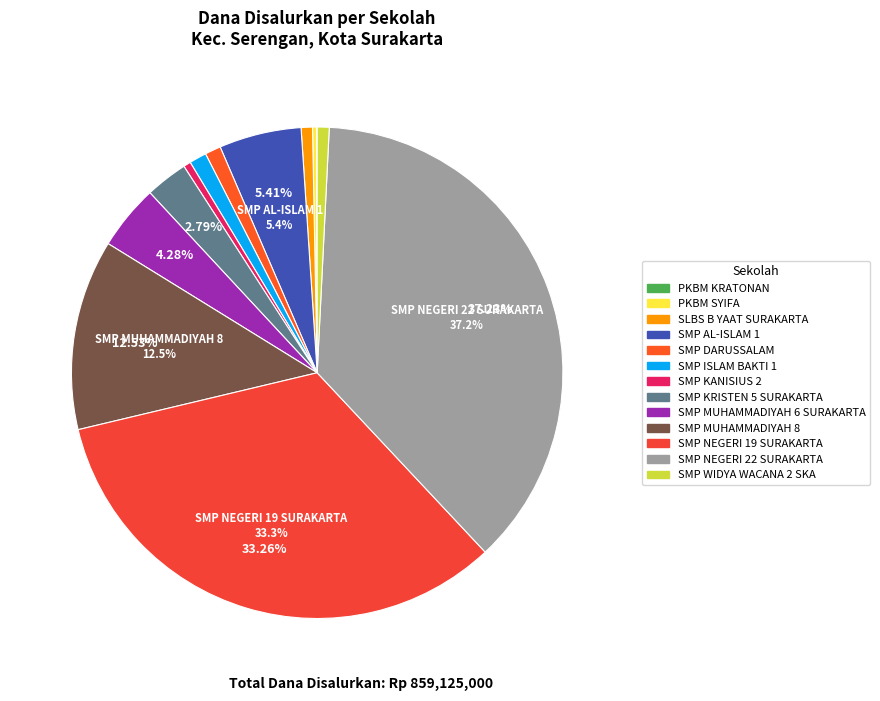

Rank the categories by value from lowest to highest.

PKBM KRATONAN, PKBM SYIFA, SMP KANISIUS 2, SLBS B YAAT SURAKARTA, SMP WIDYA WACANA 2 SKA, SMP DARUSSALAM, SMP ISLAM BAKTI 1, SMP KRISTEN 5 SURAKARTA, SMP MUHAMMADIYAH 6 SURAKARTA, SMP AL-ISLAM 1, SMP MUHAMMADIYAH 8, SMP NEGERI 19 SURAKARTA, SMP NEGERI 22 SURAKARTA